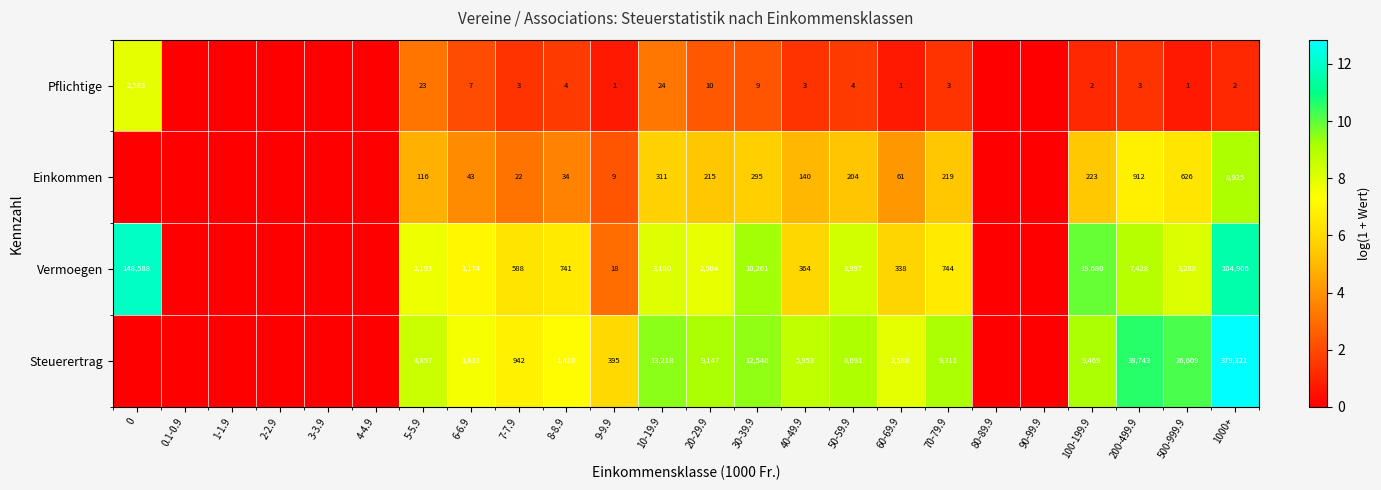

At 70-79.9, list the series in order from smallest to largest.

Pflichtige, Einkommen, Vermoegen, Steuerertrag